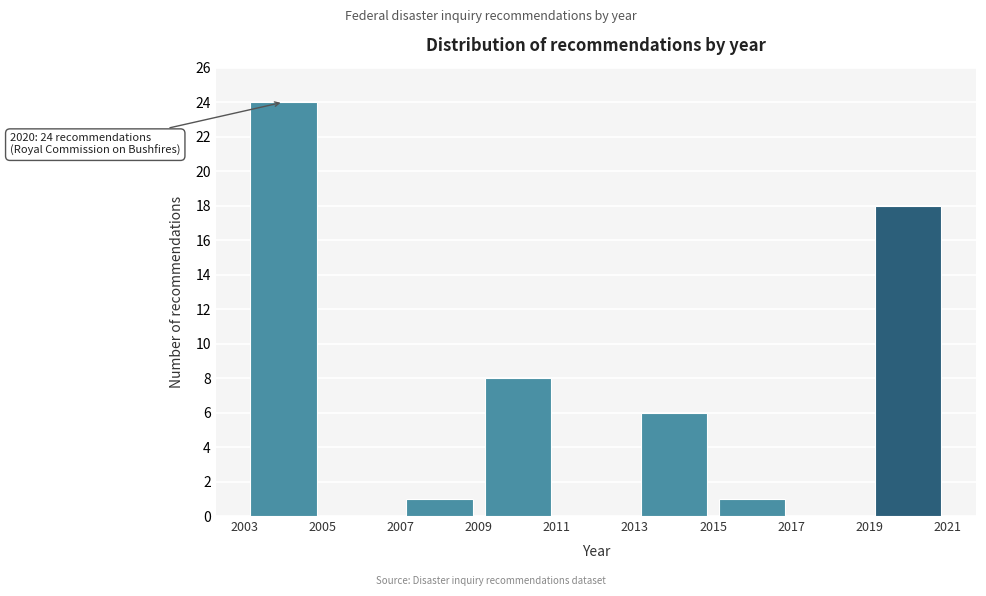

Over which range of the x-axis is the bar tallest?

2003 to 2005